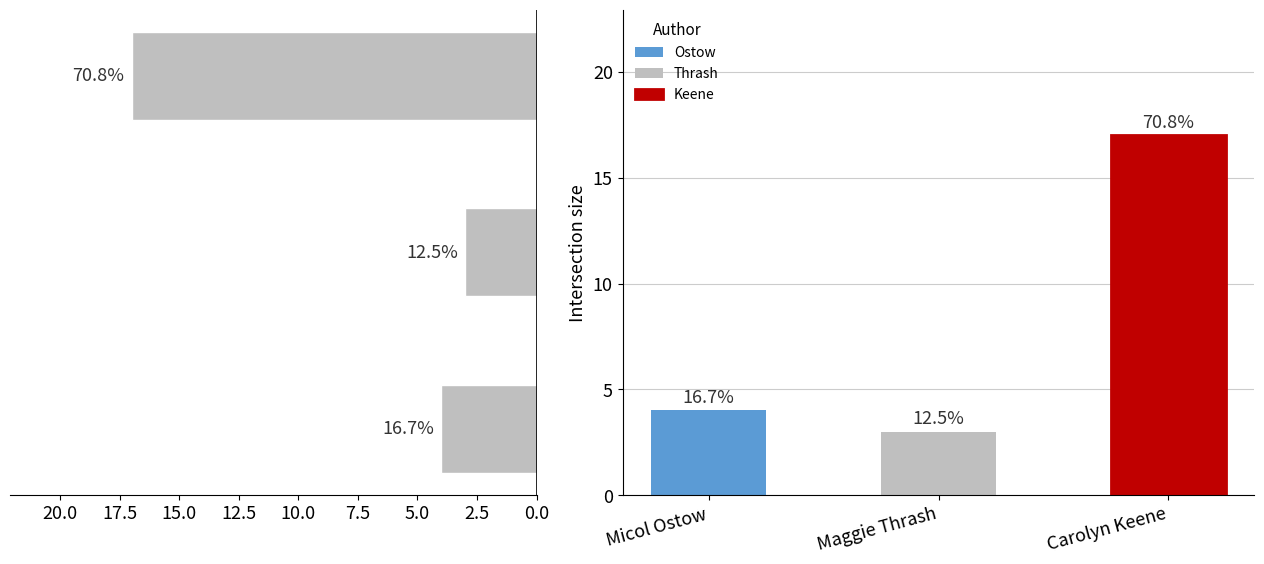

What is the average value?

8